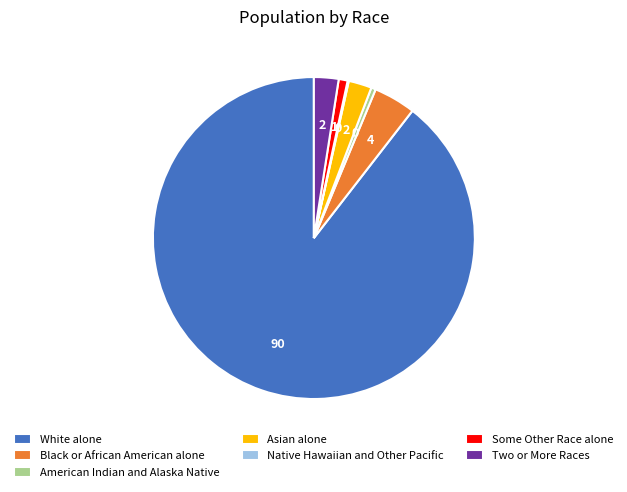

Which category has the biggest portion of the pie?

White alone